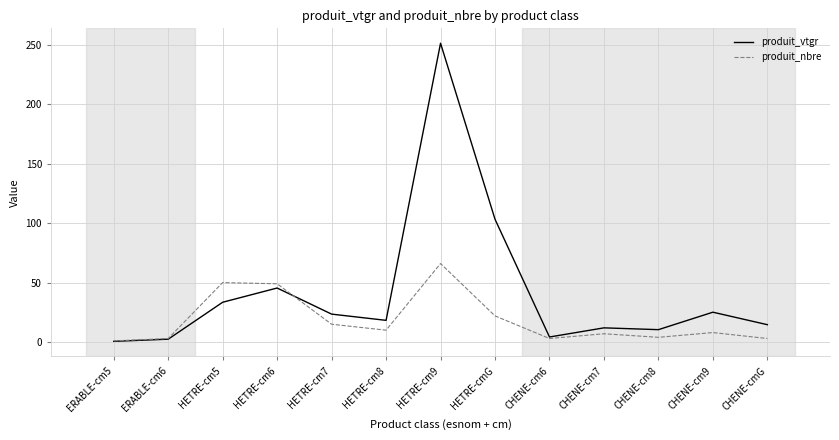

How many categories are shown in the chart?

13